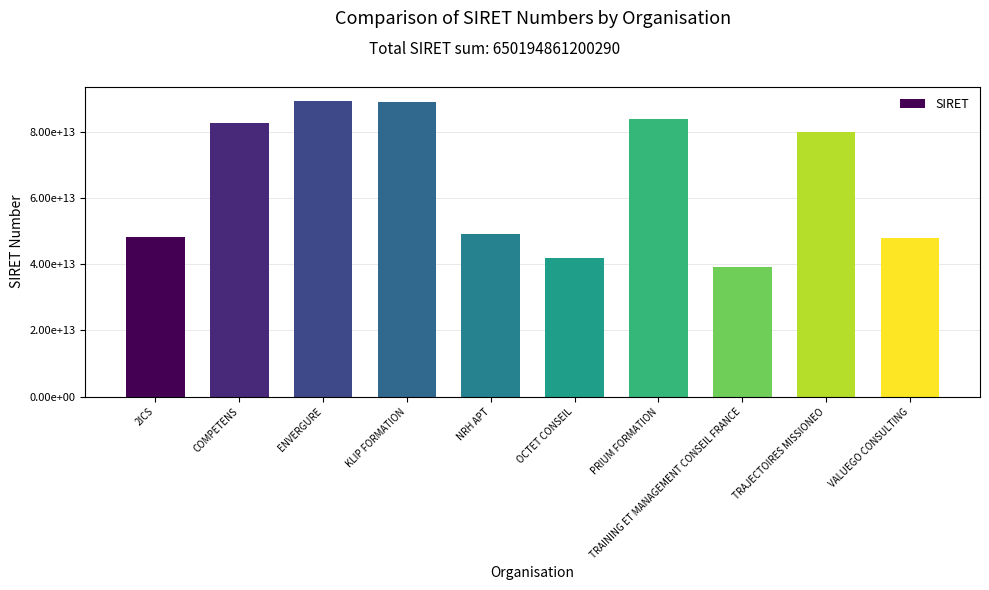

The chart shows a value of 39005874100070 at TRAINING ET MANAGEMENT CONSEIL FRANCE. True or false?

True